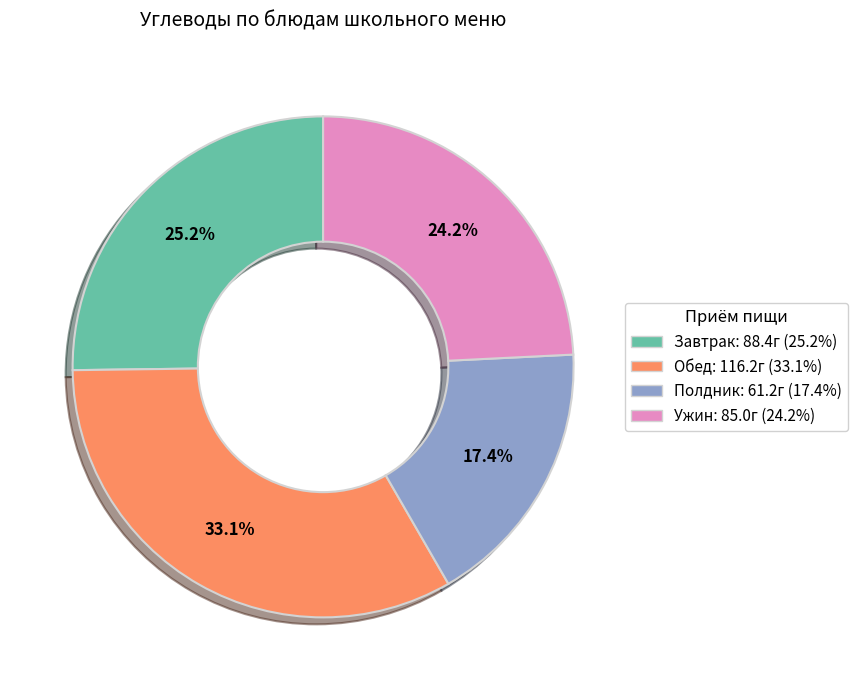

How many segments does this pie chart have?

4